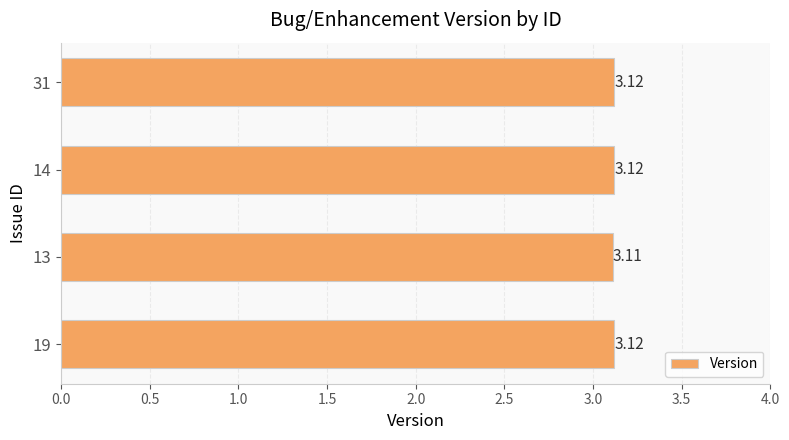

What is the sum of the values at 14 and 19?

6.2